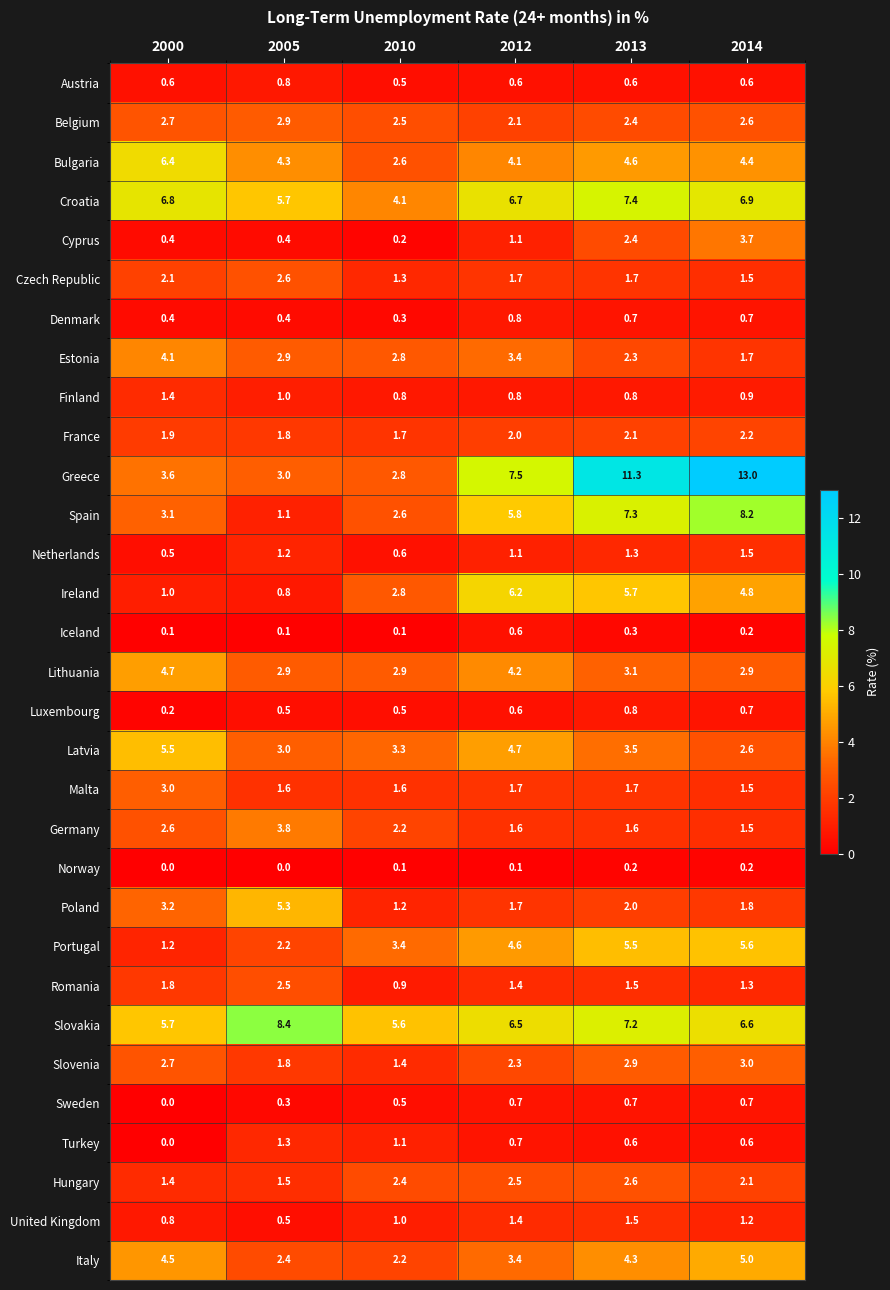

Which series has the largest range (max minus min)?

Greece